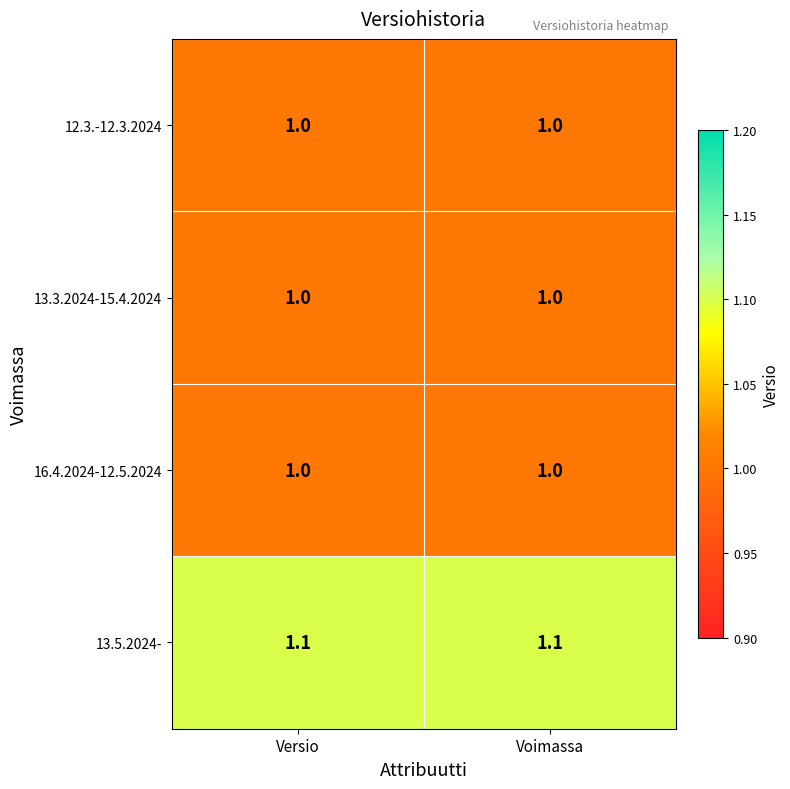

Count the number of categories in the chart.

2